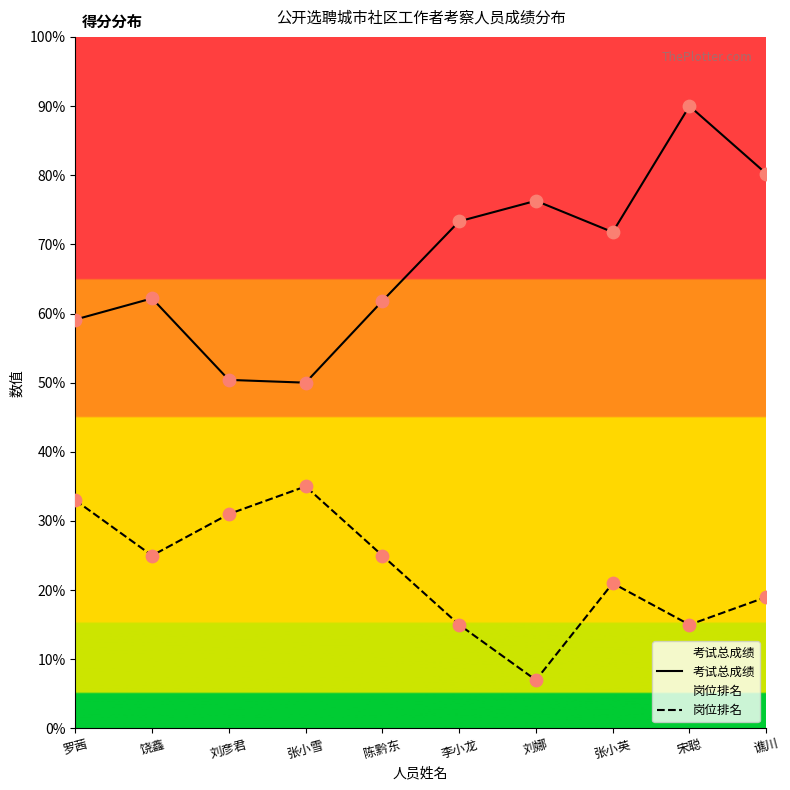

What are all the series names shown in the legend?

考试总成绩, 岗位排名